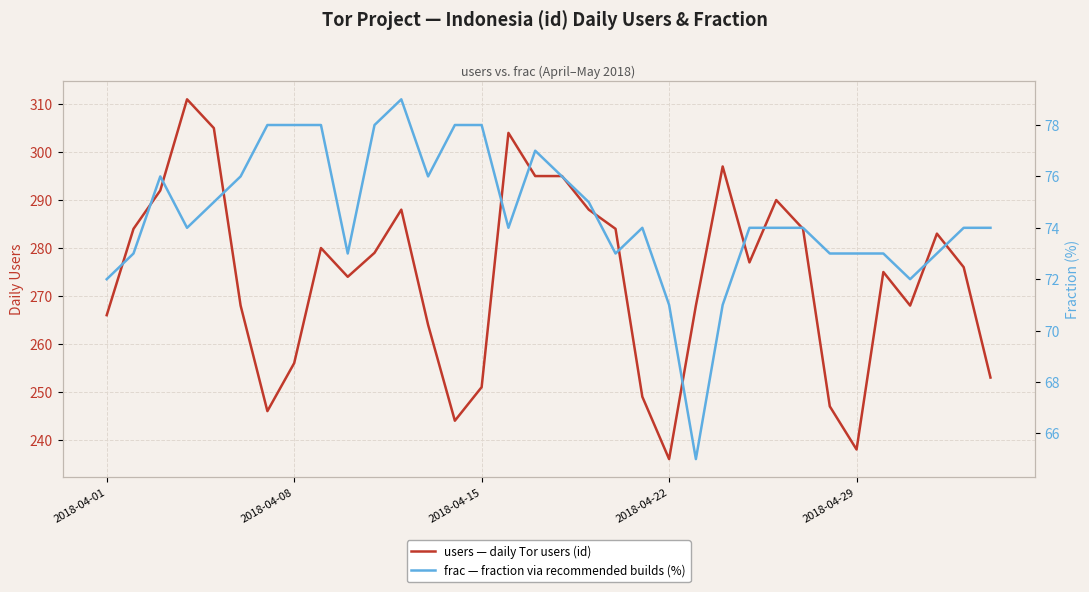

How many interior local valleys does the users — daily Tor users (id) series have?

7